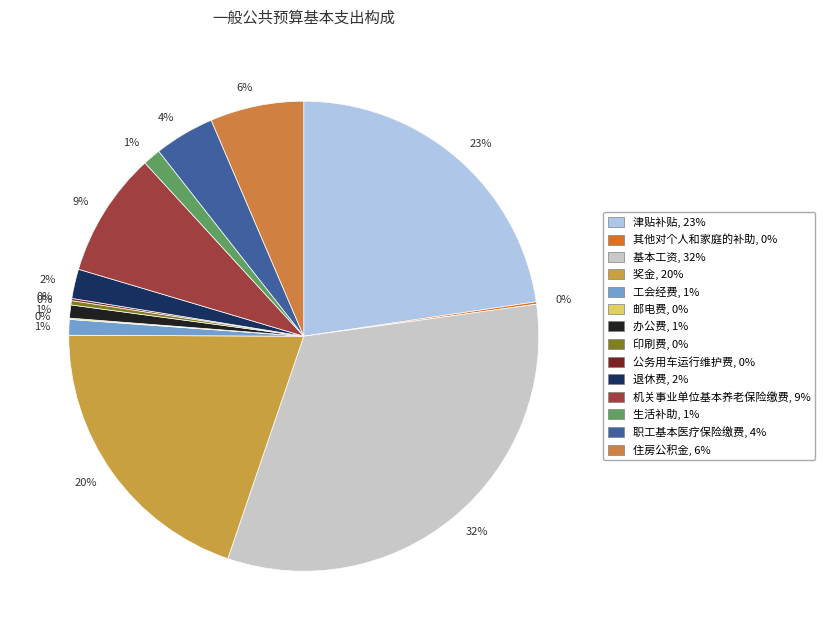

Is there any slice that represents more than half of the pie?

No